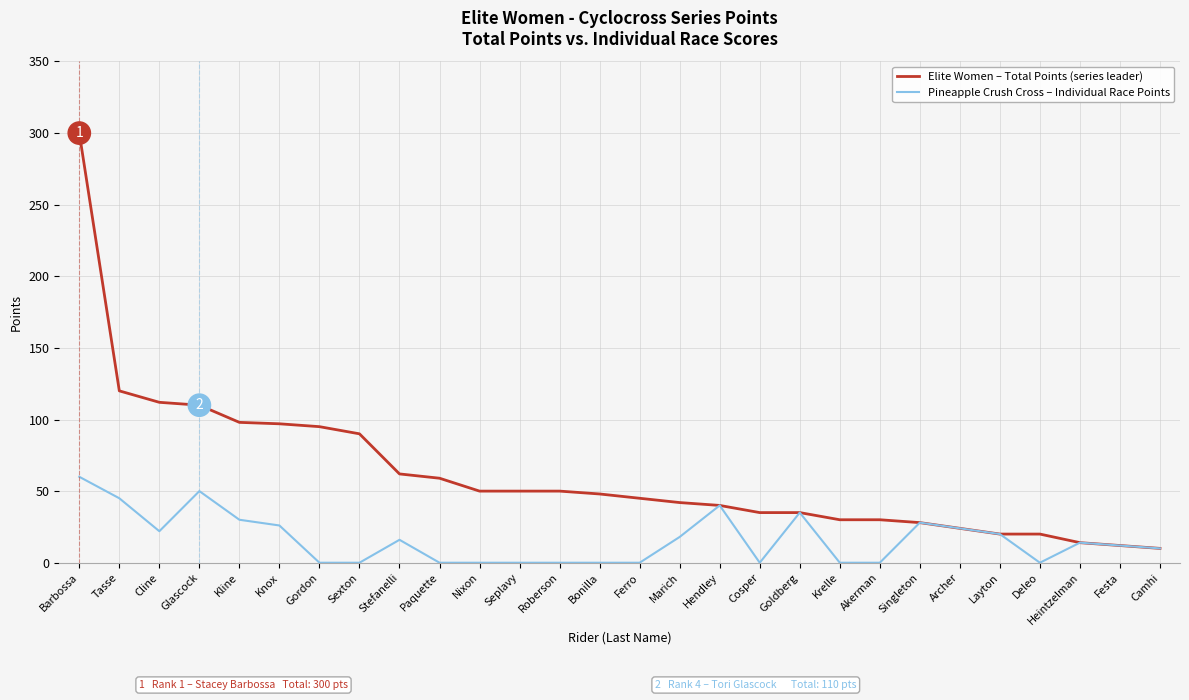

Rank the series at Deleo from highest to lowest value.

Elite Women – Total Points (series leader), Pineapple Crush Cross – Individual Race Points